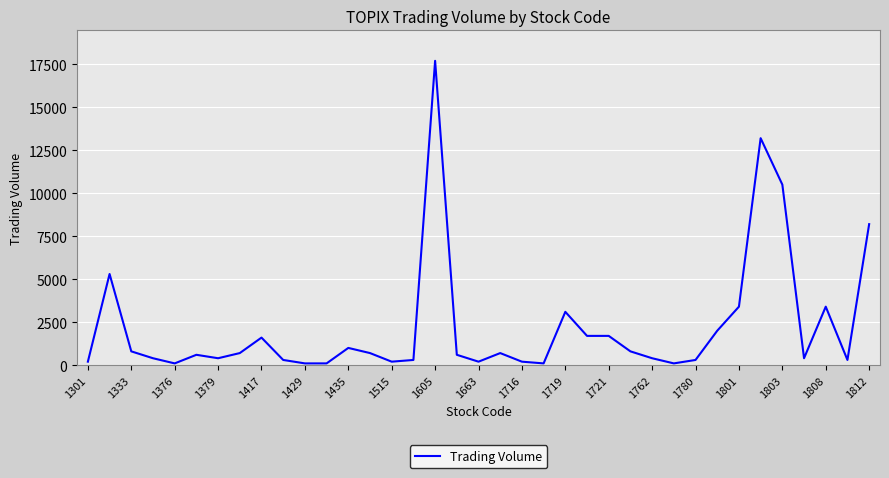

What is the maximum value shown in the chart?

17700